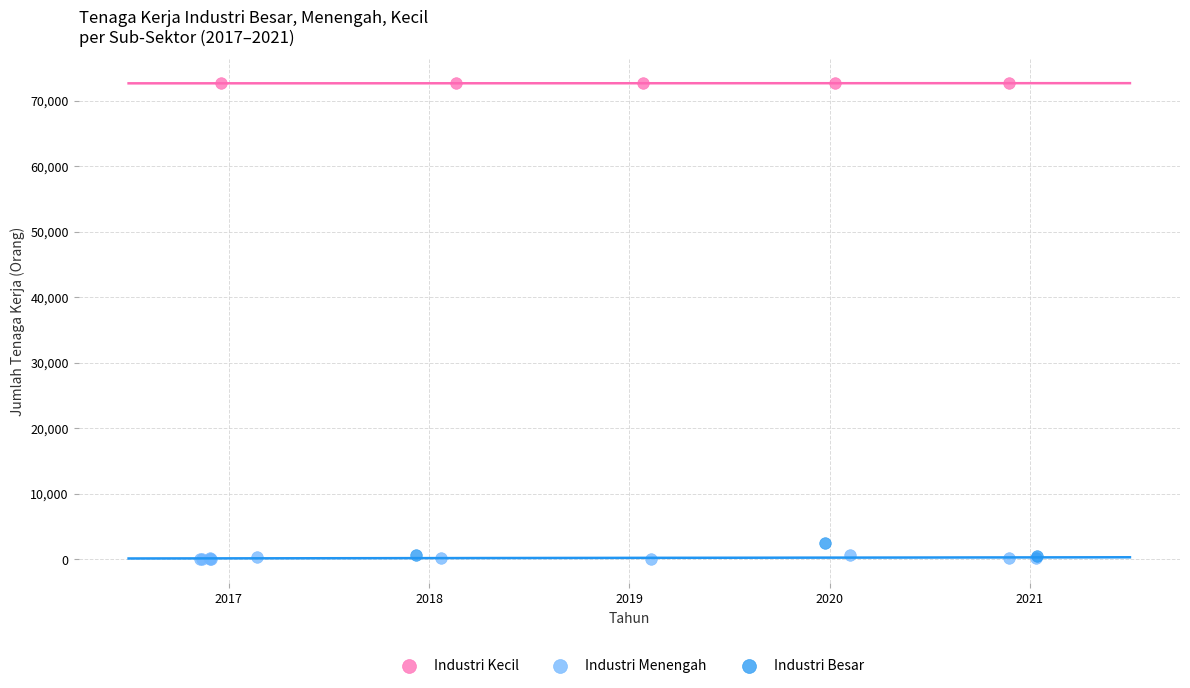

Which series contains the highest Y value?

Industri Kecil